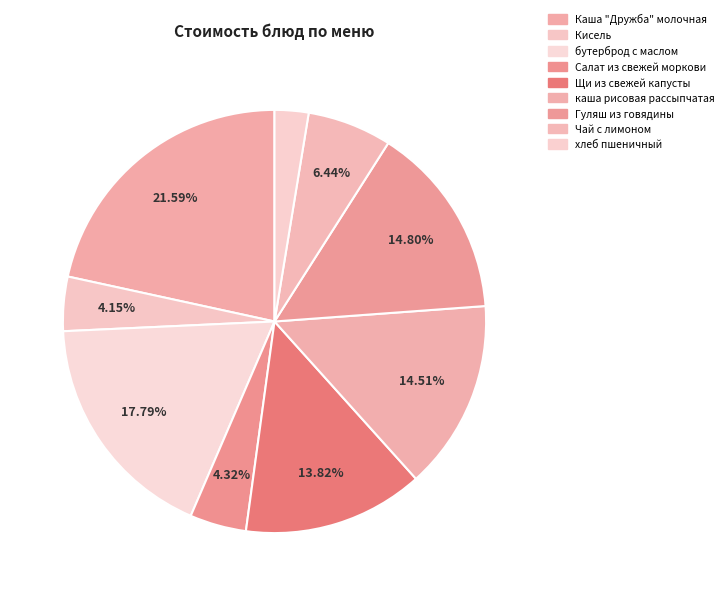

Does any single category account for the majority?

No